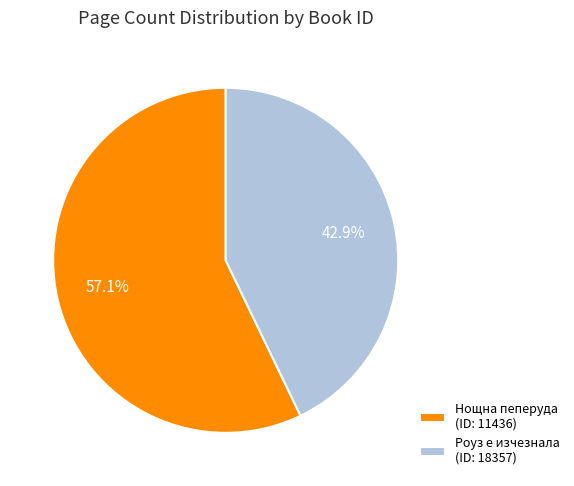

Which has a higher value, Роуз е изчезнала (ID: 18357) or Нощна пеперуда (ID: 11436)?

Нощна пеперуда (ID: 11436)